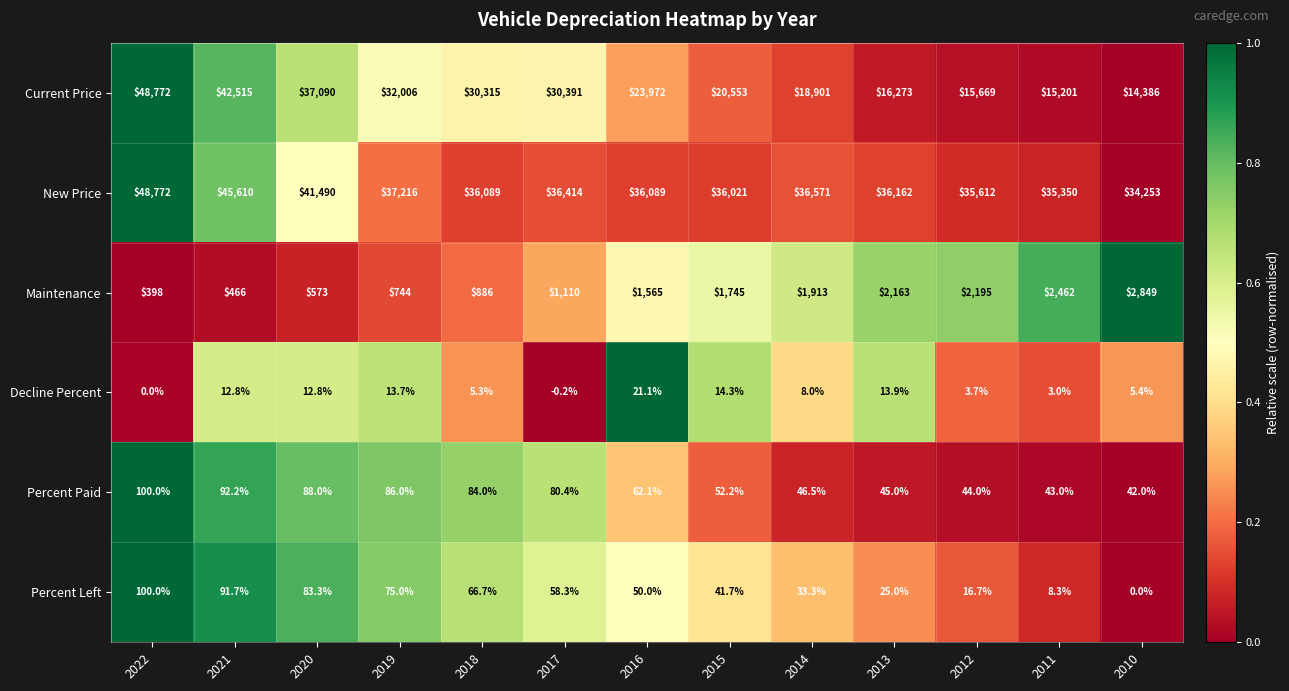

True or false: Decline Percent has a value of 23.8 at 2015.

False